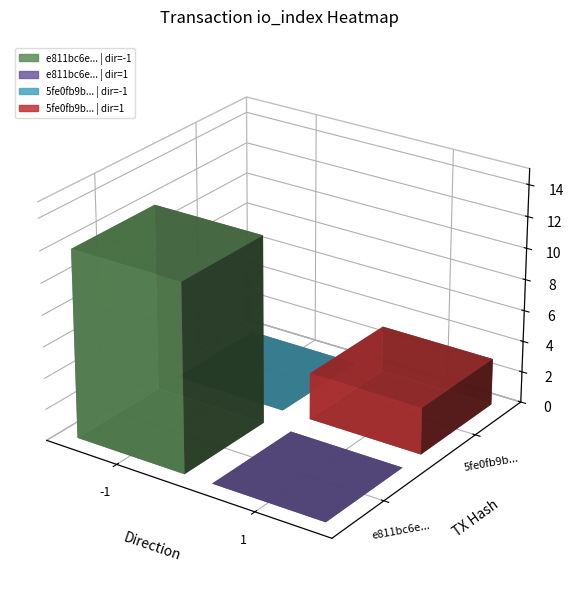

What is the average value of the 5fe0fb9b1b9080325f1297e25873cb0e702276f series?

2